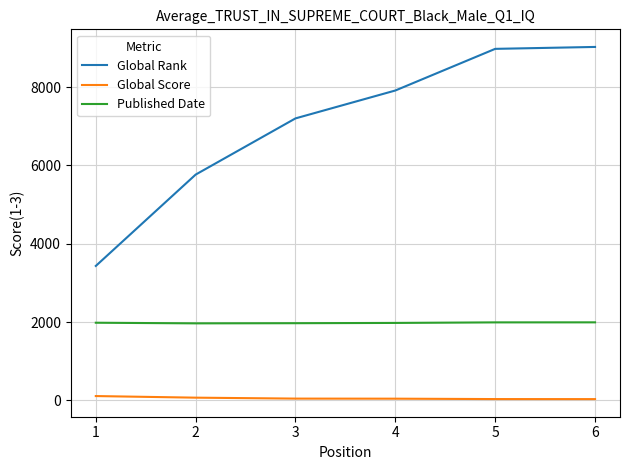

Which series has the largest range (max minus min)?

Global Rank